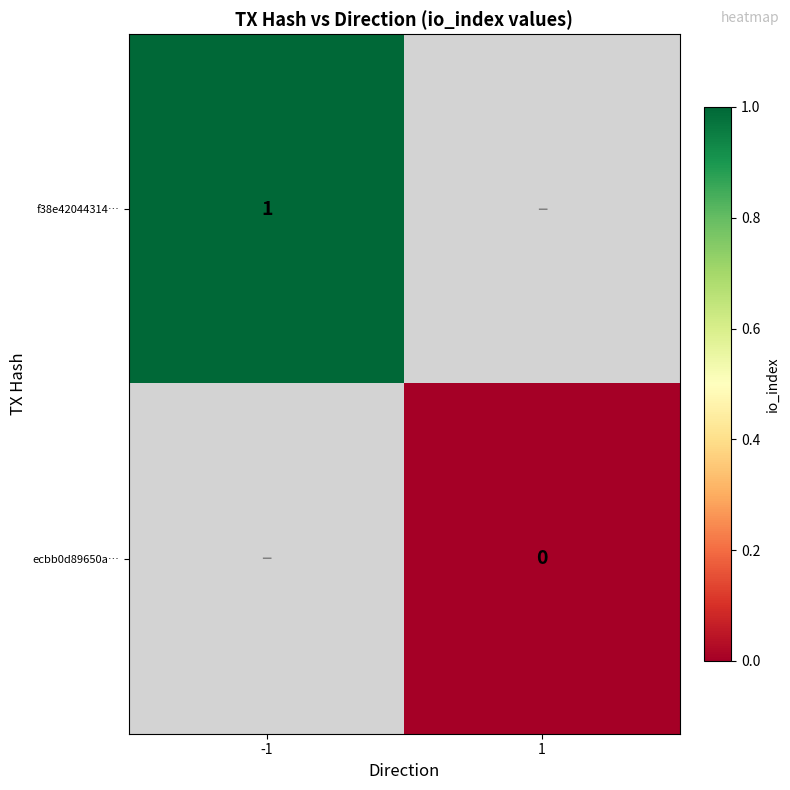

True or false: f38e42044314… has a value of 2 at -1.

False